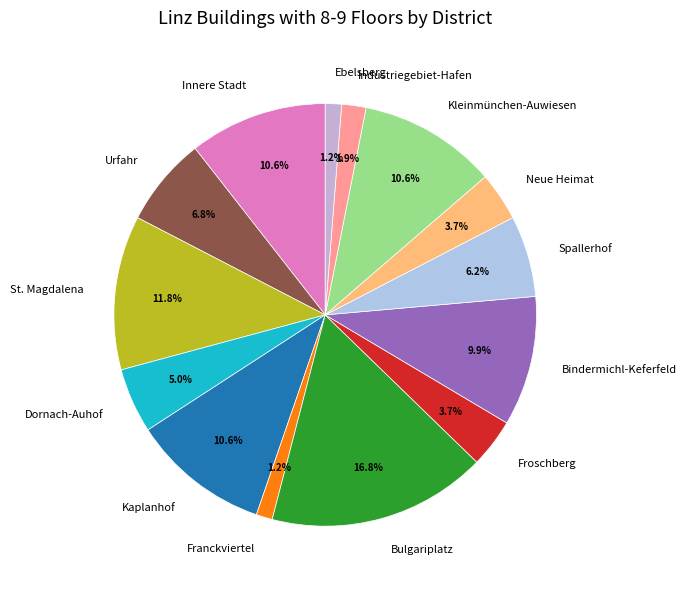

What is the largest slice in the pie chart?

Bulgariplatz